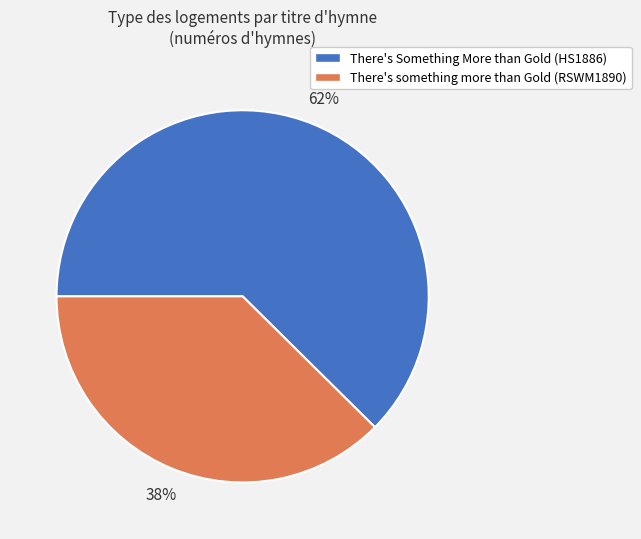

To the nearest percent, what percentage of the pie is There's something more than Gold (RSWM1890)?

38%